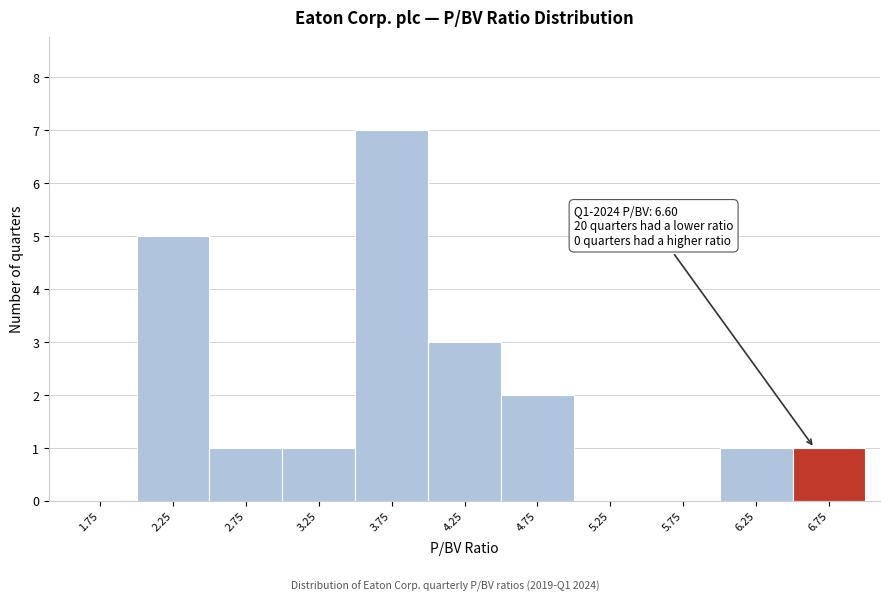

Which range on the x-axis has the tallest bar?

3.5 to 4.0